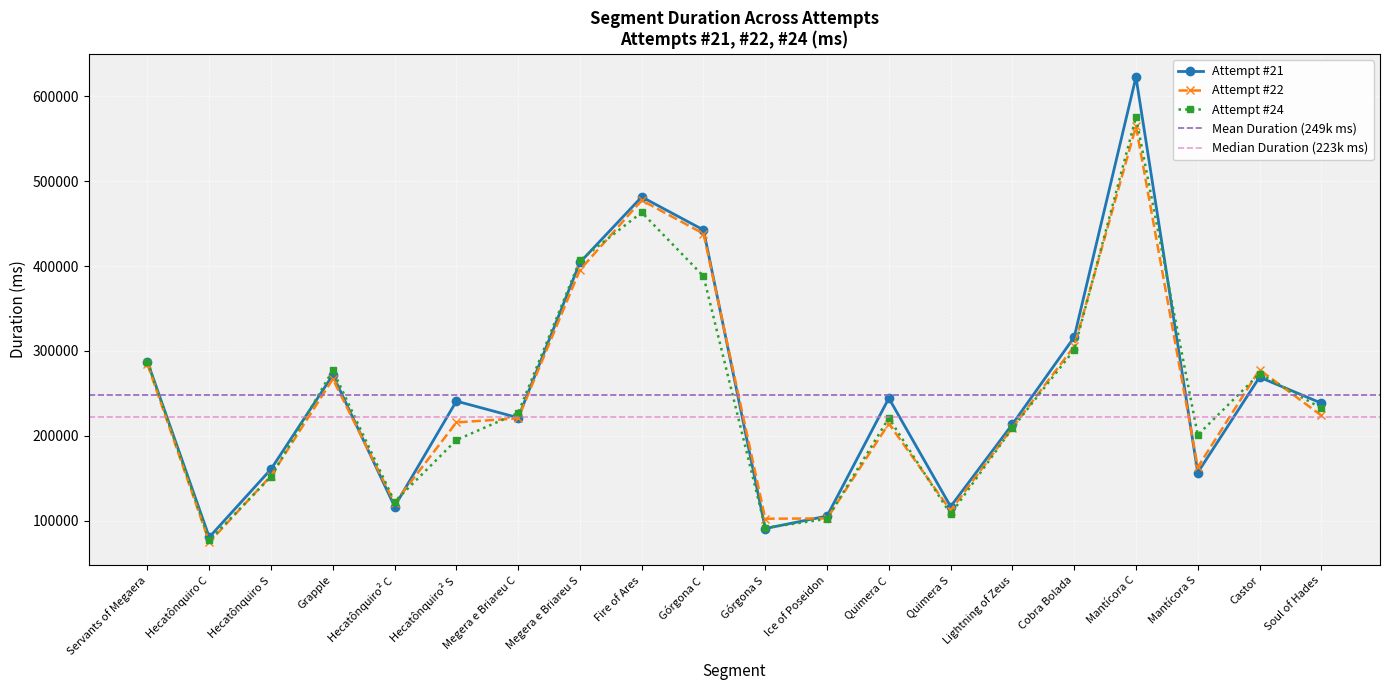

At how many categories does at least one series exceed 602109?

1